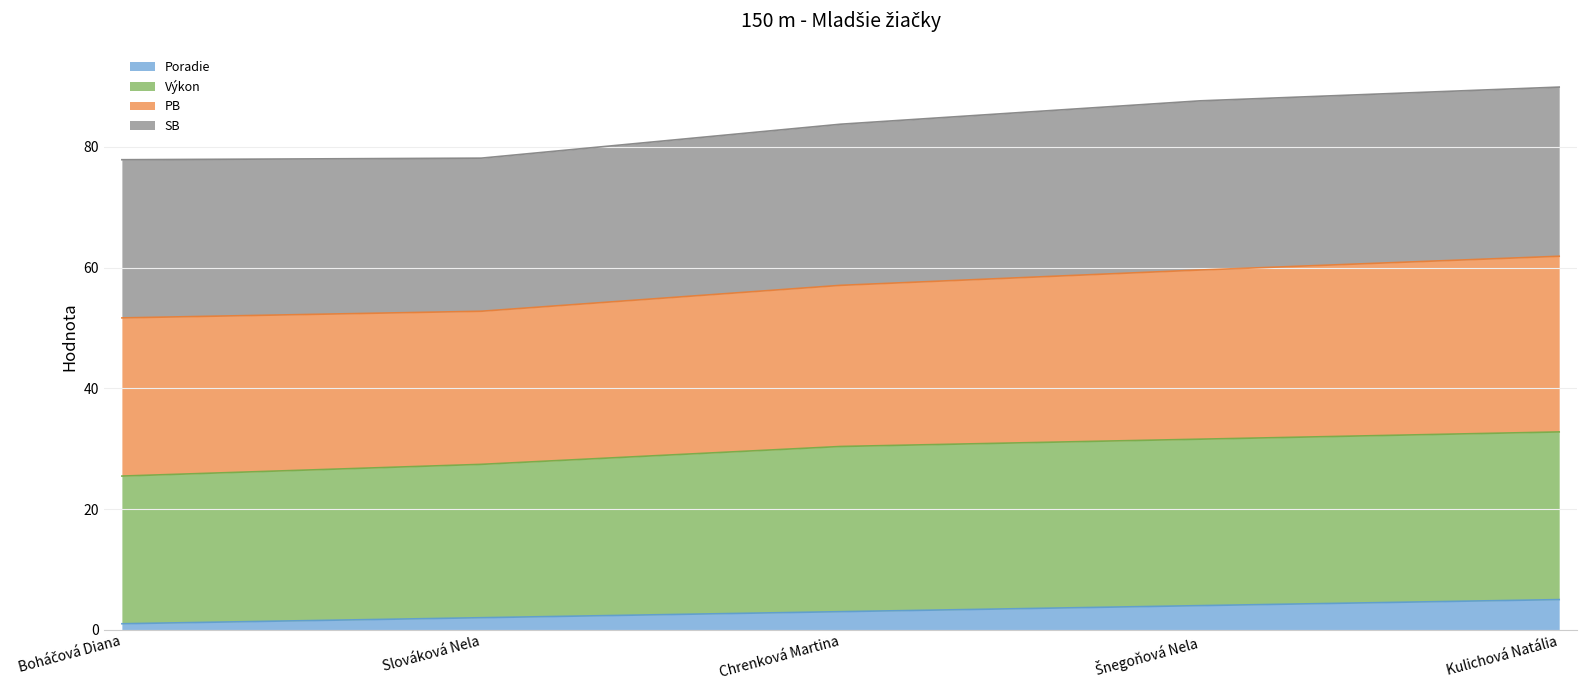

True or false: Poradie has a value of 2.0 at Slováková Nela.

True